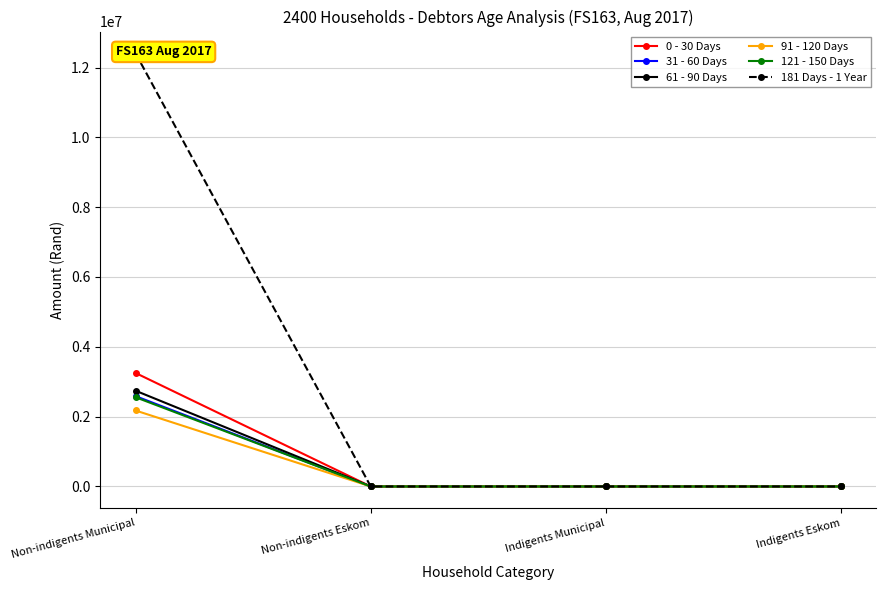

Which series has the largest total across all categories?

181 Days - 1 Year